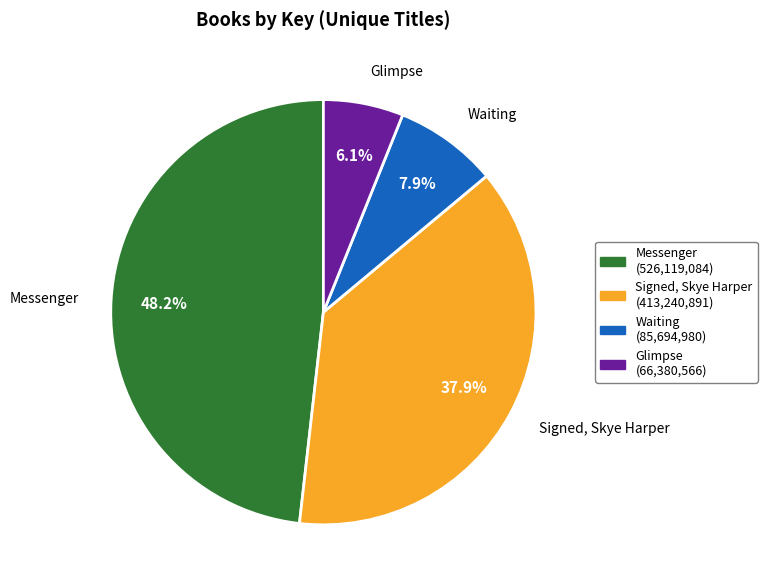

To the nearest percent, what is the difference between the Waiting and Messenger slice percentages?

40%